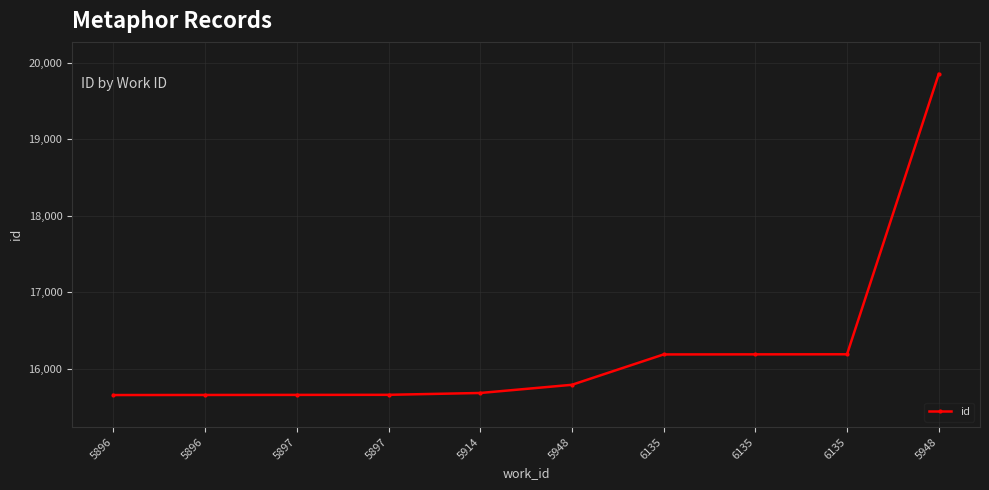

The chart shows a value of 7519 at 5897. True or false?

False